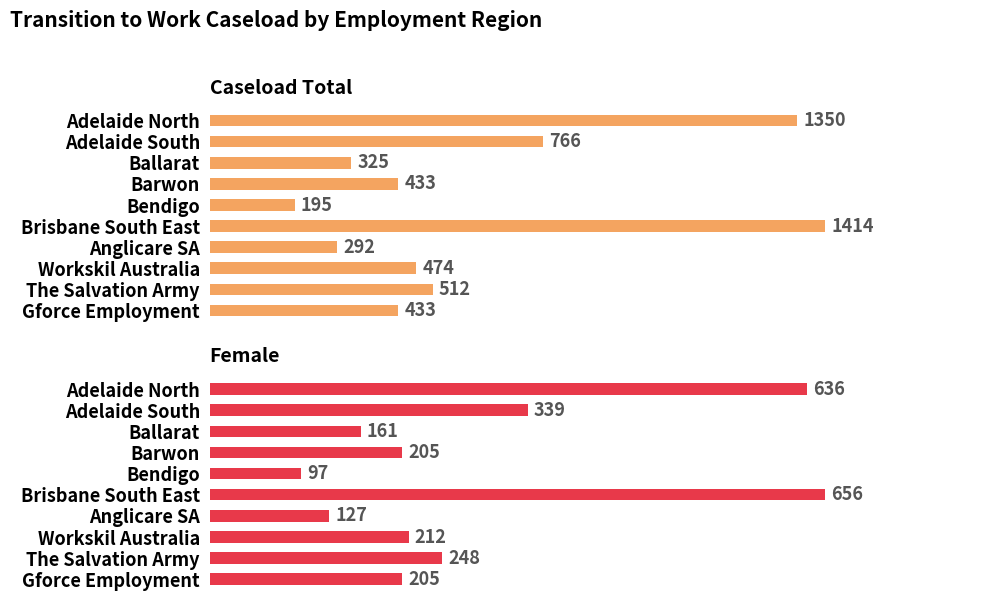

How many data points in Female are less than 212?

5